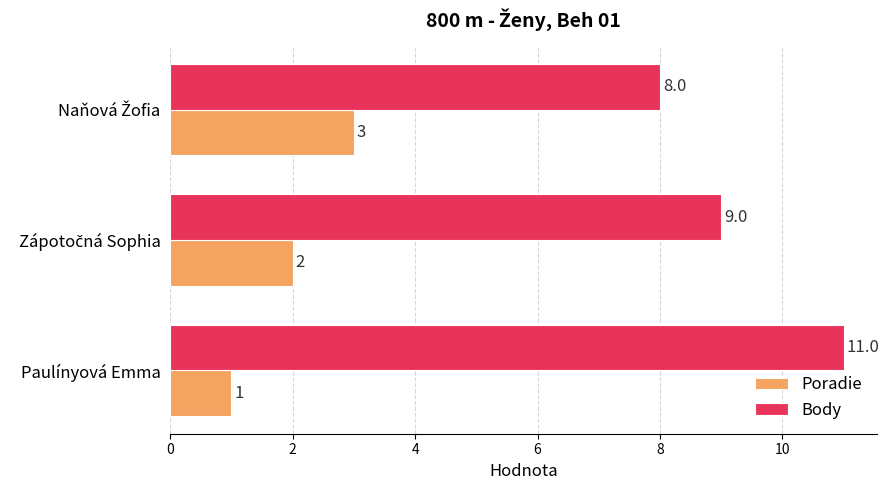

List the series in order of their peak value, lowest first.

Poradie, Body